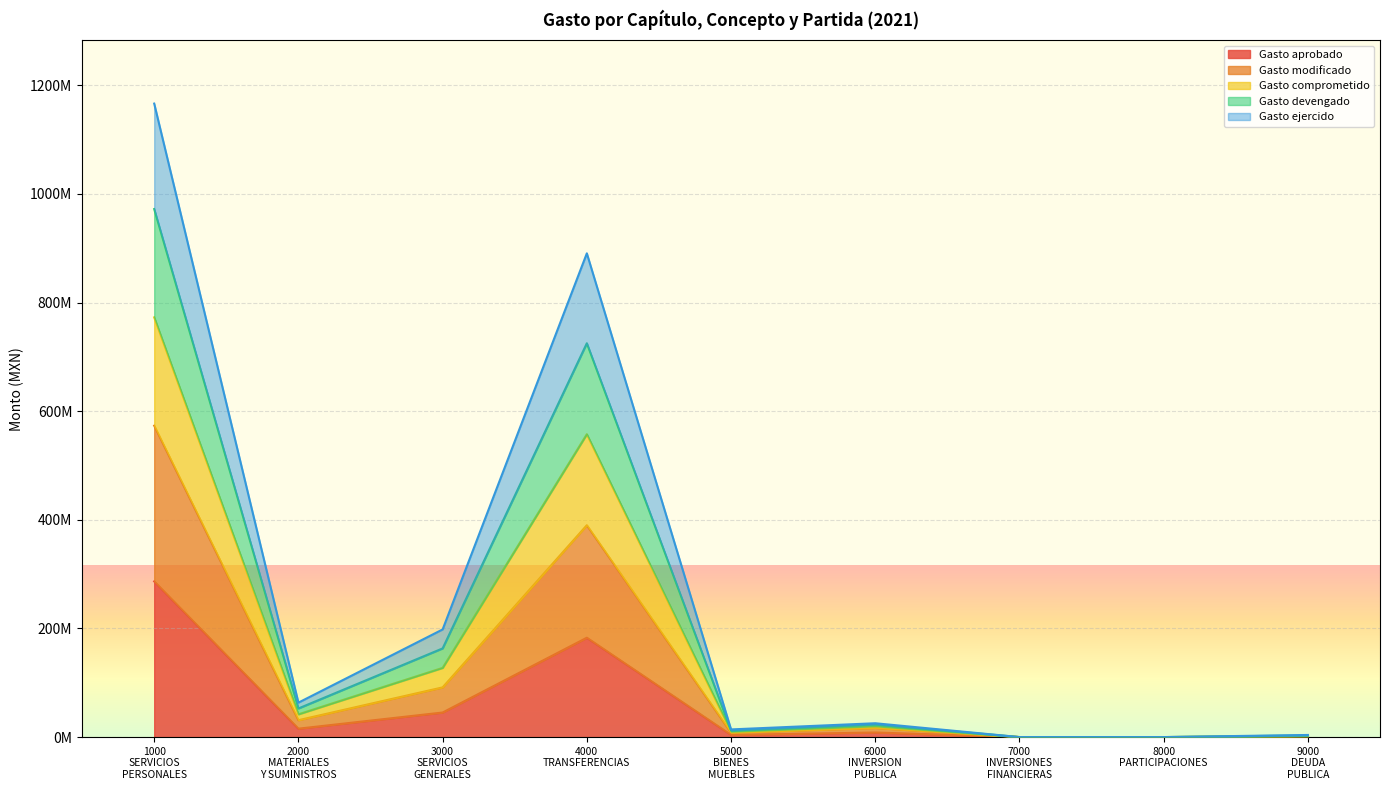

Rank the categories by Gasto devengado value from lowest to highest.

7000
INVERSIONES
FINANCIERAS, 8000
PARTICIPACIONES, 9000
DEUDA
PUBLICA, 5000
BIENES
MUEBLES, 6000
INVERSION
PUBLICA, 2000
MATERIALES
Y SUMINISTROS, 3000
SERVICIOS
GENERALES, 4000
TRANSFERENCIAS, 1000
SERVICIOS
PERSONALES